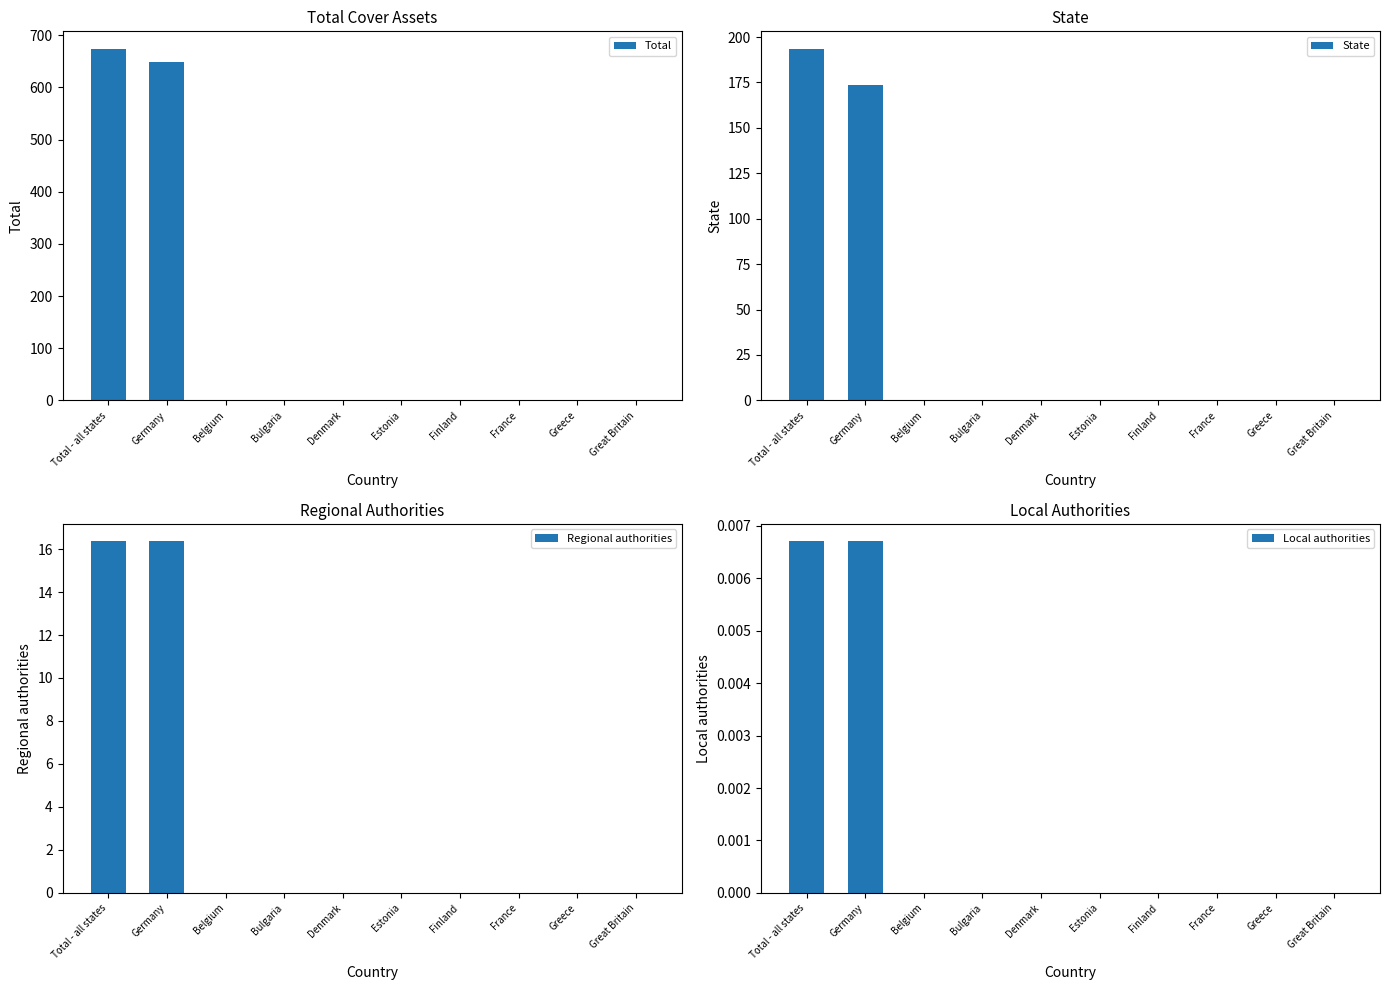

At how many categories does at least one series exceed 266?

2